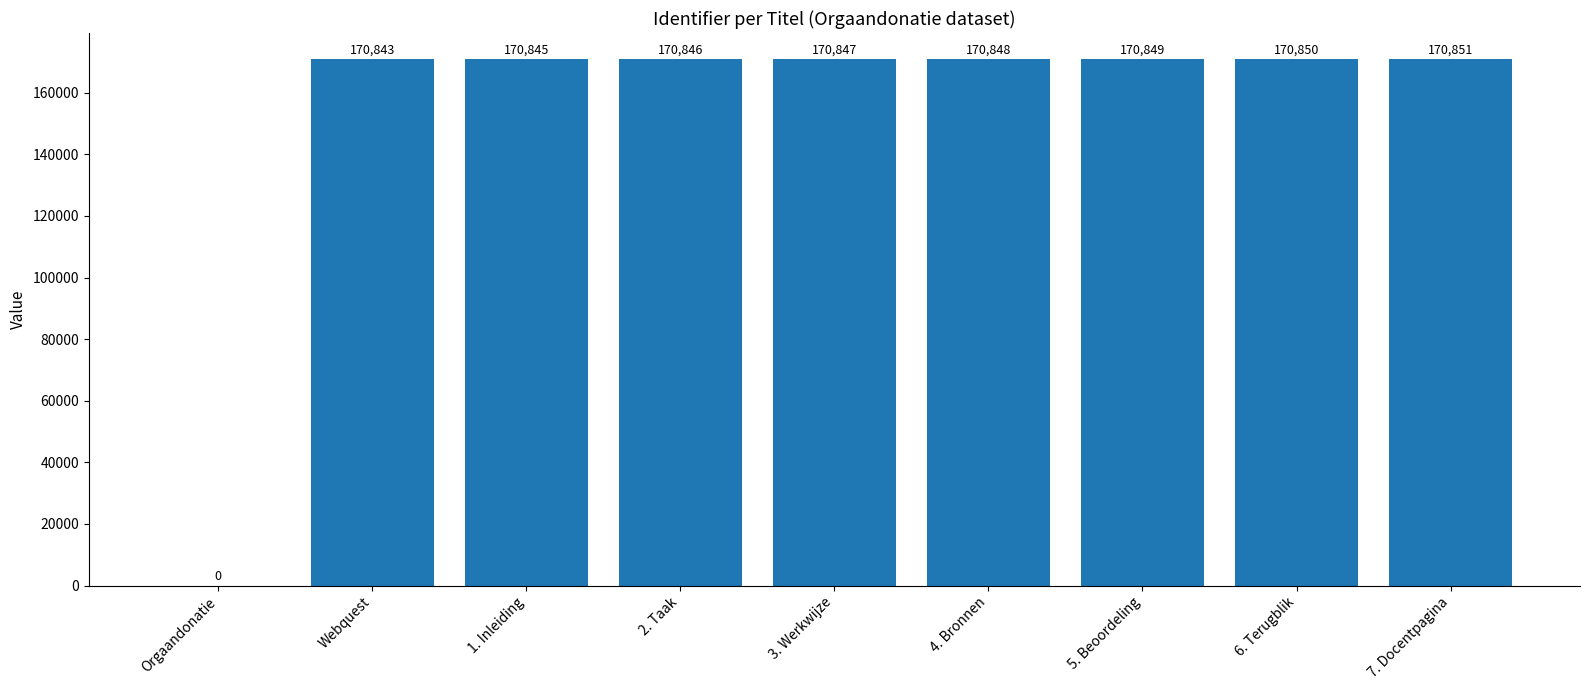

Between 1. Inleiding and 2. Taak, which is larger?

2. Taak